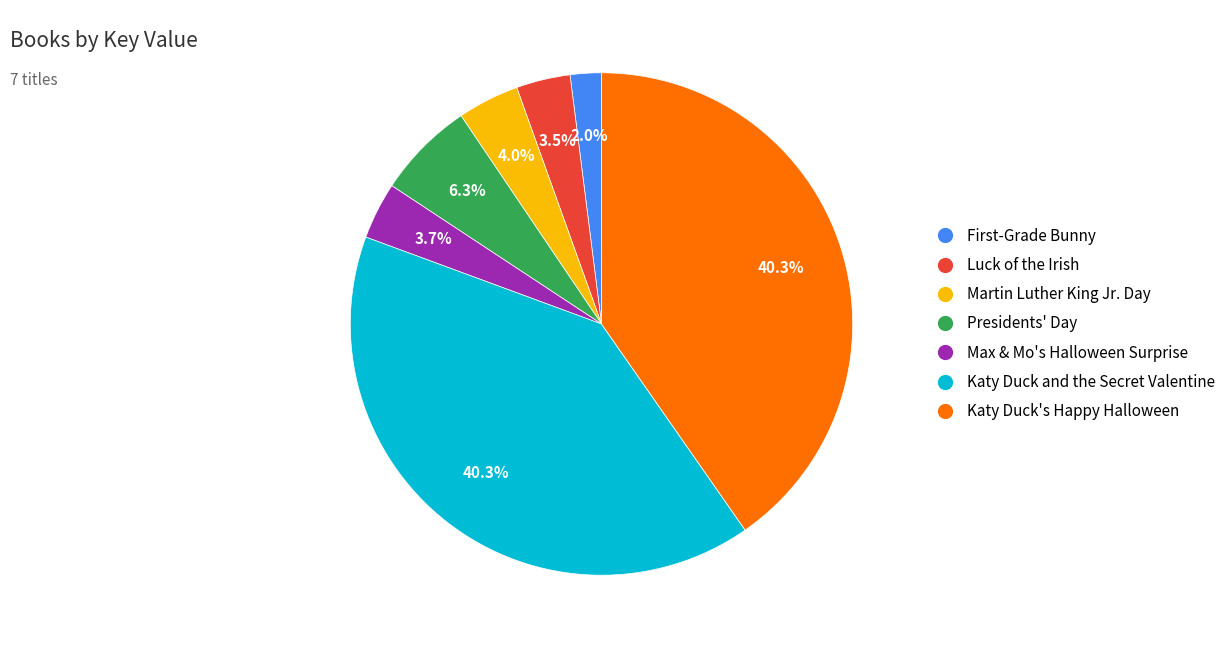

Is there a majority slice in this chart?

No